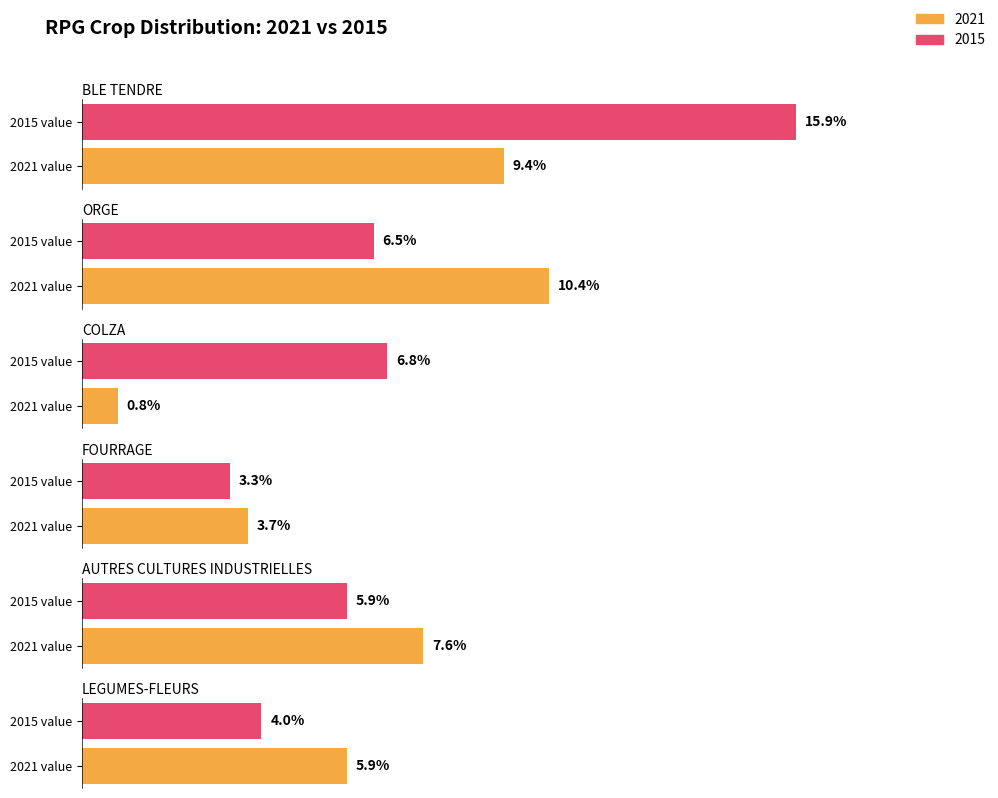

The value of 2014 at COLZA is 12.3. True or false?

False